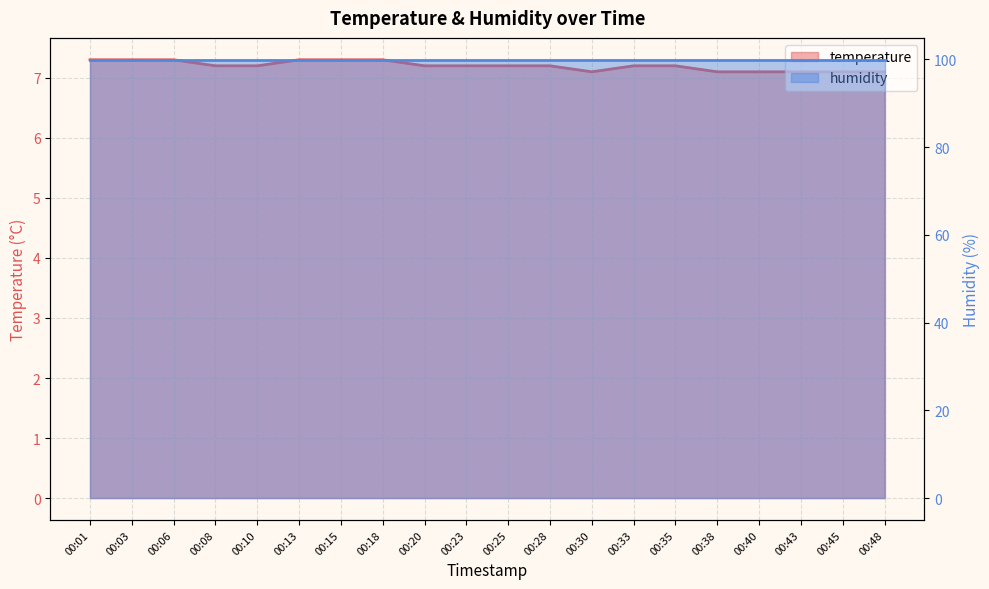

At which label is the value closest to 7?

00:30